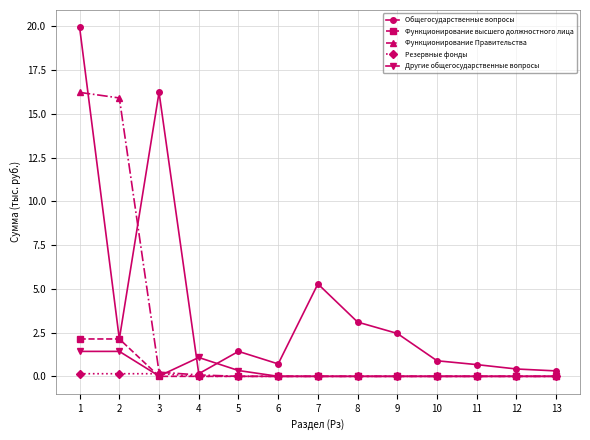

The Функционирование высшего должностного лица series shows 0.9 at 2. True or false?

False